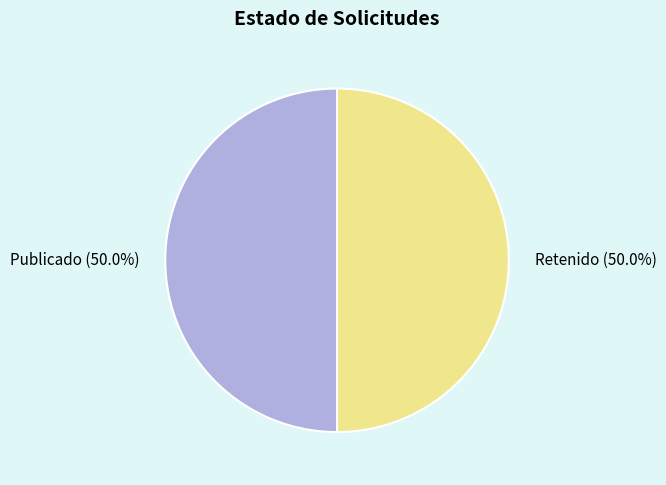

How many slices are in this pie chart?

2